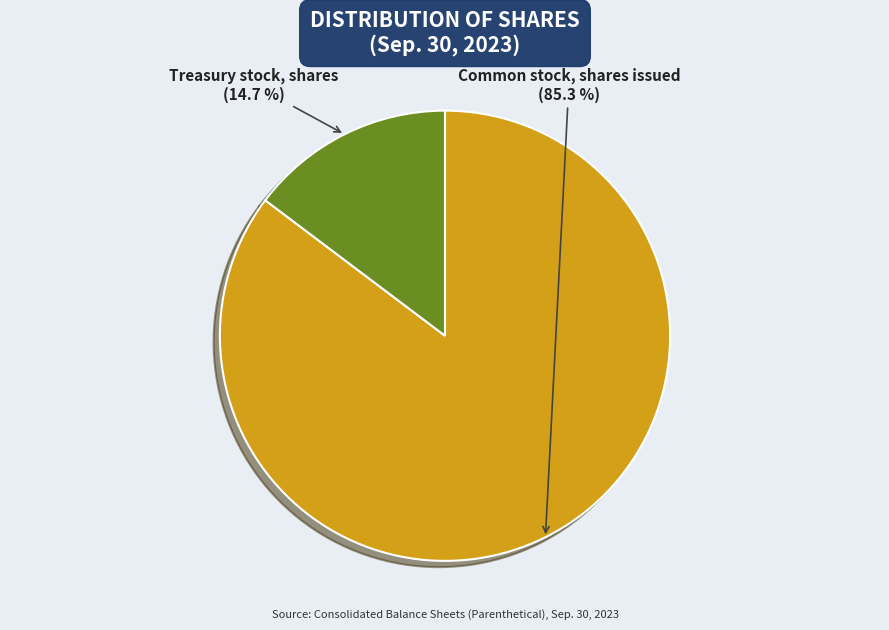

To the nearest percent, what is the combined percentage of Common stock, shares issued and Treasury stock, shares?

100%